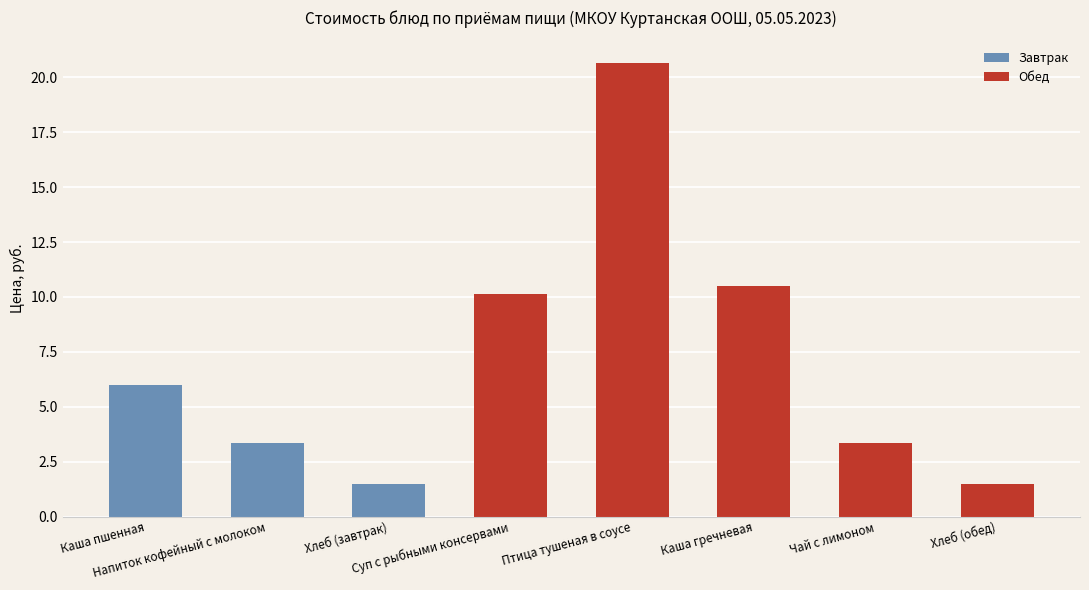

What is the difference between the maximum and minimum values?

19.1